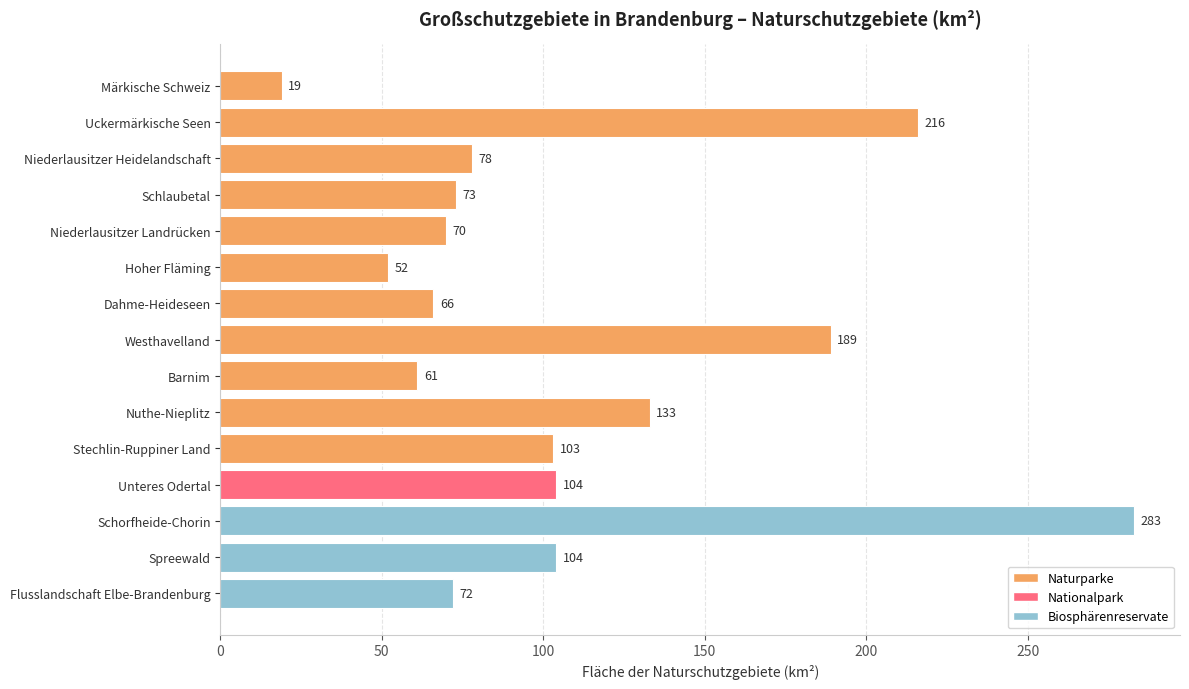

What position from the bottom is Spreewald?

2